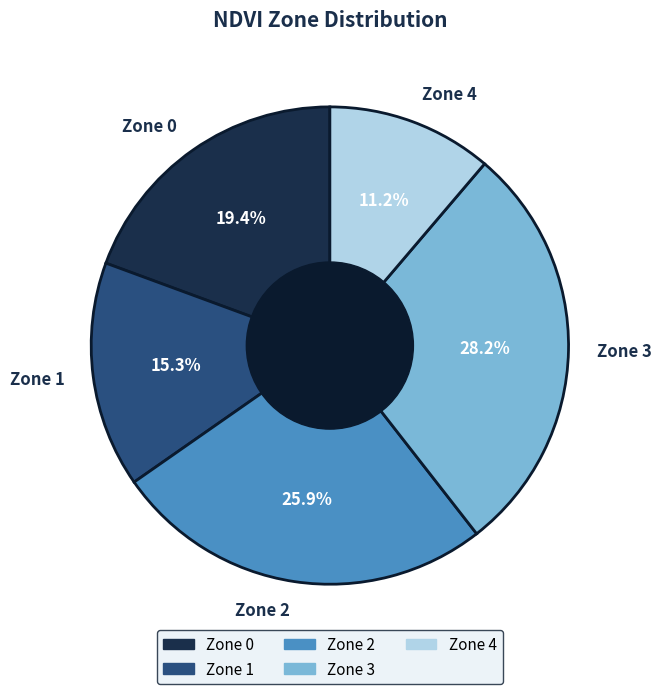

To the nearest percent, what is the average slice percentage?

20%